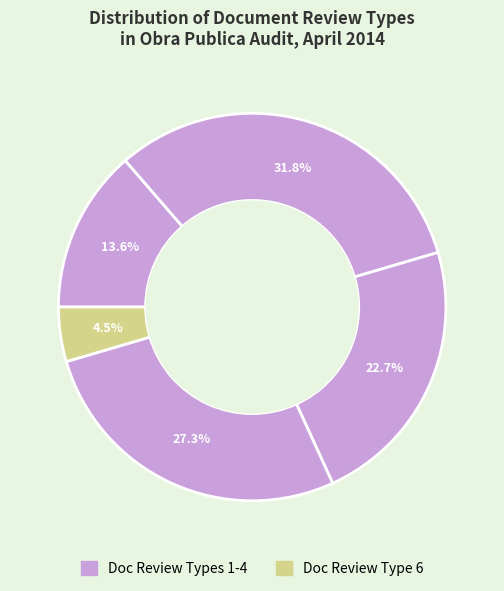

Count the number of slices in the pie.

5